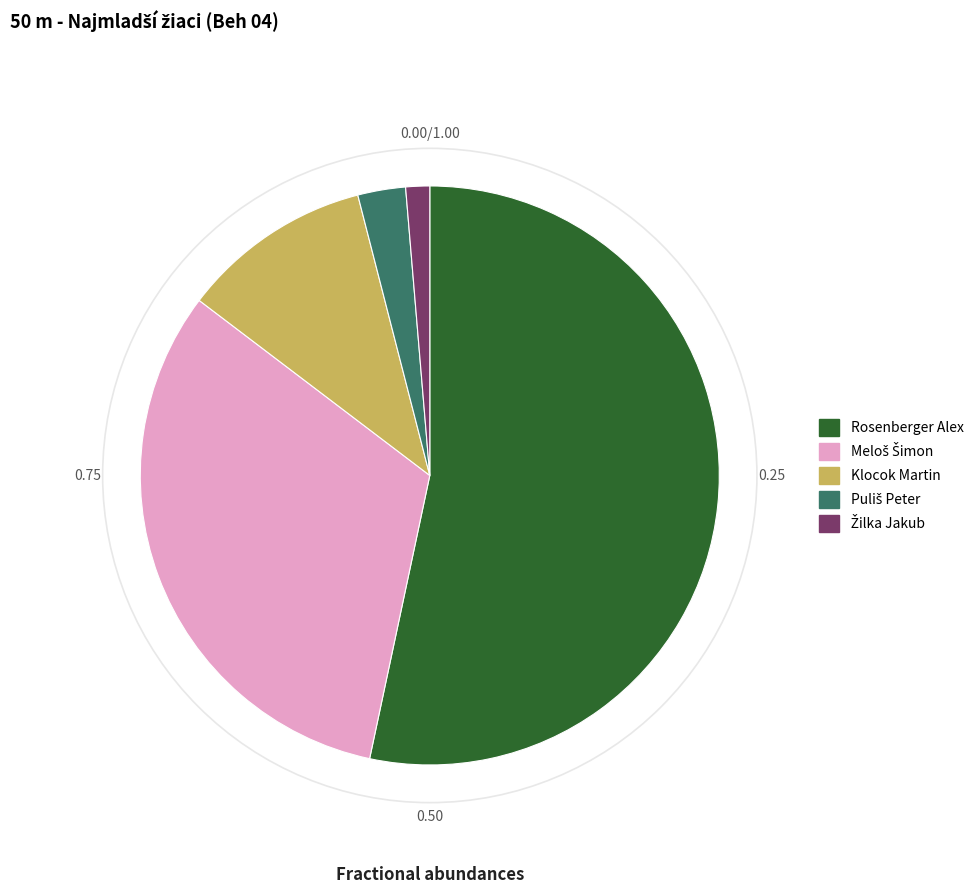

Which slice represents more than half of the pie?

Rosenberger Alex